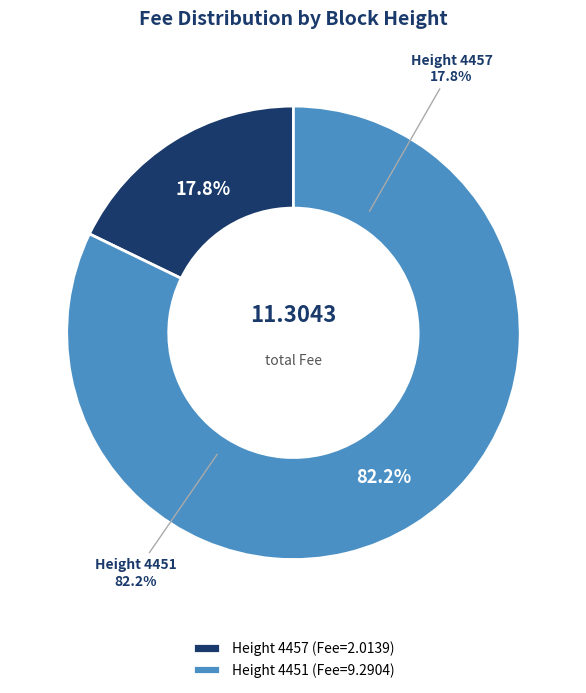

True or false: 4451 accounts for 89% of the total.

False